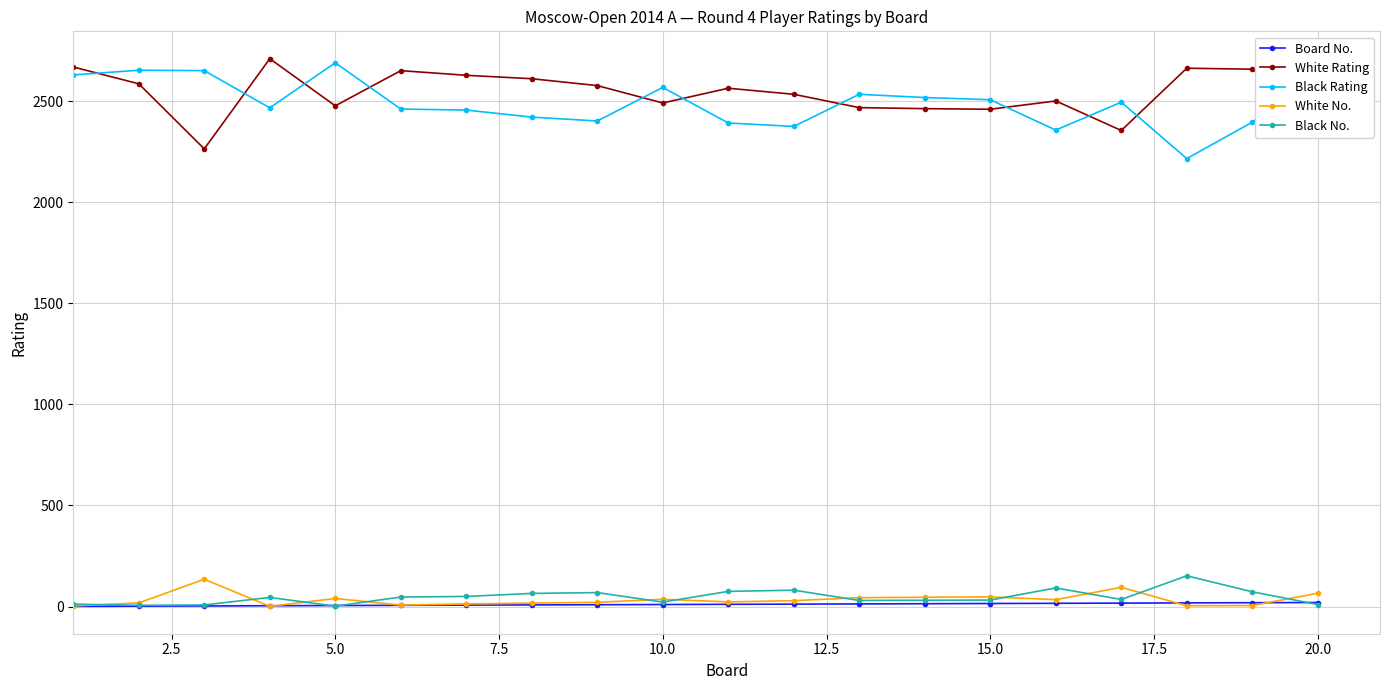

At how many categories does at least one series exceed 1390?

20